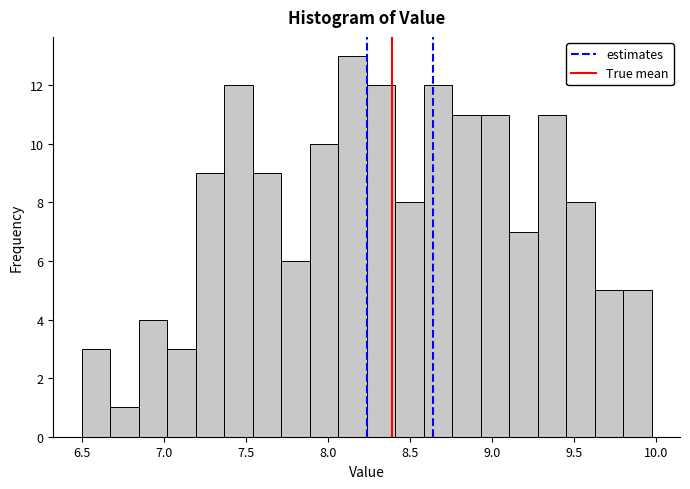

Around what value on the x-axis is the tallest bar? Give the approximate position of its centre, as read against the axis.

8.15